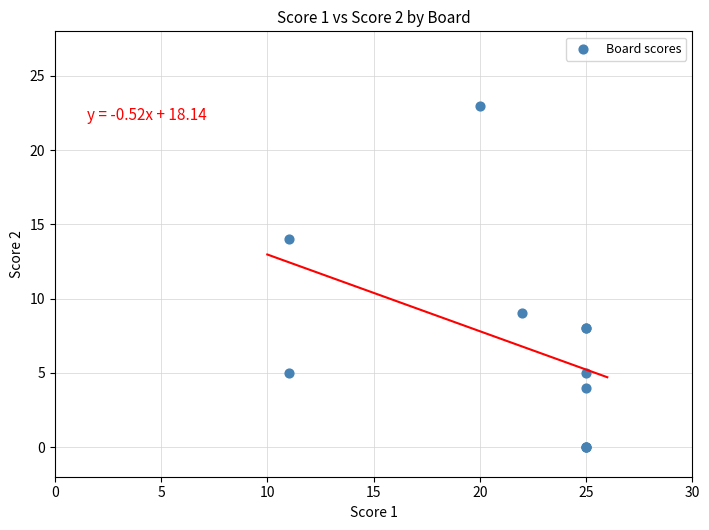

What Y value in the scatter plot is closest to 11?

9